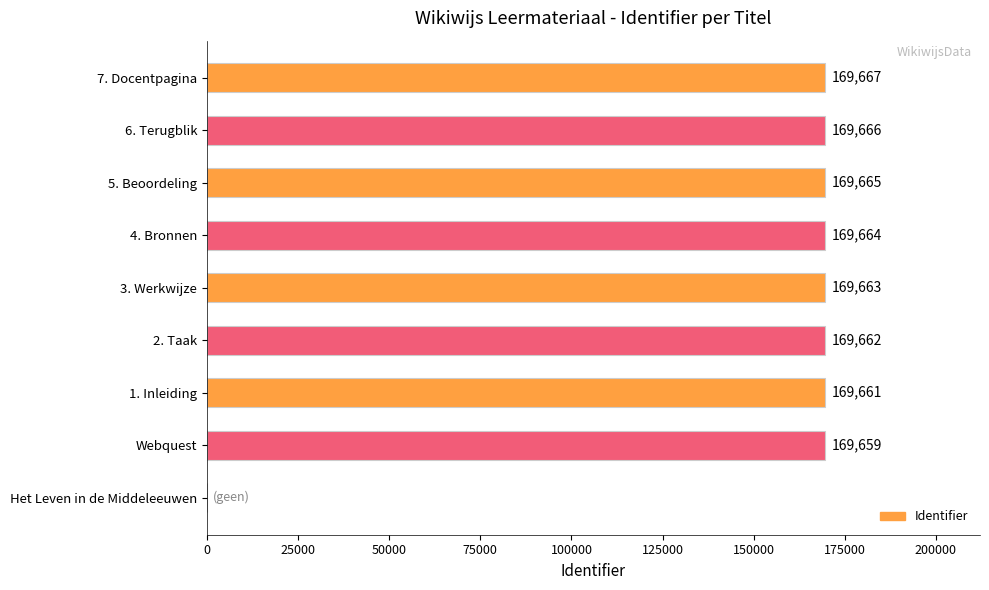

Reading bottom to top, extract all data points from this chart.

Het Leven in de Middeleeuwen=0	Webquest=169659	1. Inleiding=169661	2. Taak=169662	3. Werkwijze=169663	4. Bronnen=169664	5. Beoordeling=169665	6. Terugblik=169666	7. Docentpagina=169667